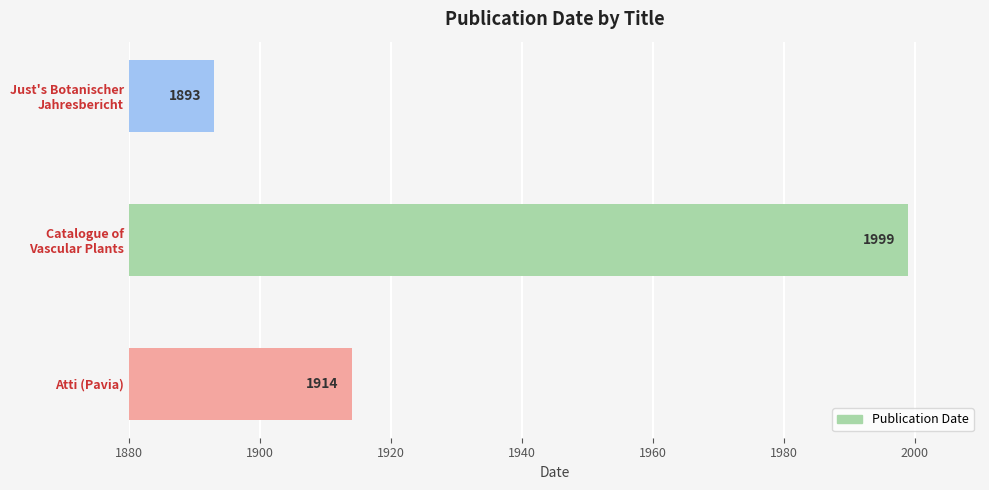

What is the sum of all values?

5806